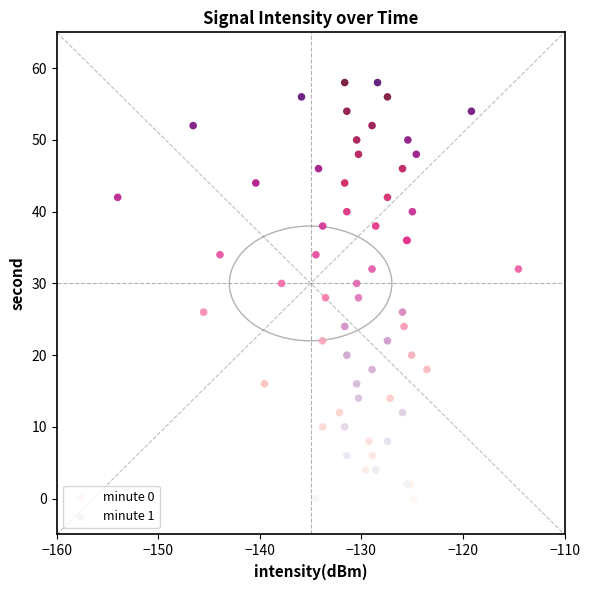

What are all the series names shown in the legend?

minute 0, minute 1